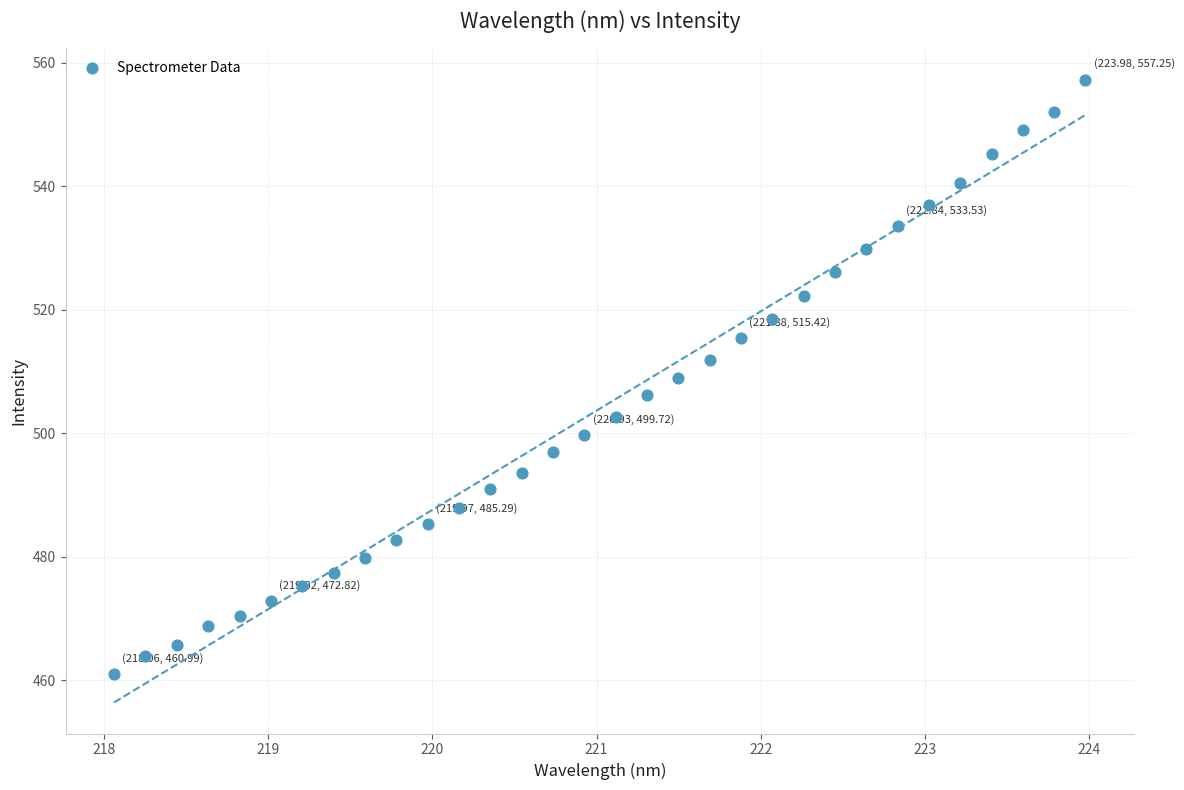

What is the range of Y values (max minus min)?

96.3